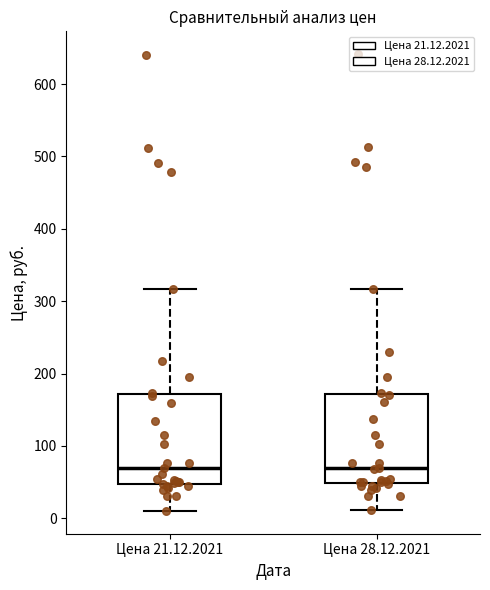

Reading left to right, transcribe this box plot: for each box, give where its median line is, the range the box spans, and where its two whiskers end, as read against the y-axis. The values are not printed on the chart, so give them approximately, as read against the axis.

Цена 21.12.2021: median 70, box 50 to 170, whiskers 10 to 320
Цена 28.12.2021: median 70, box 50 to 170, whiskers 10 to 320